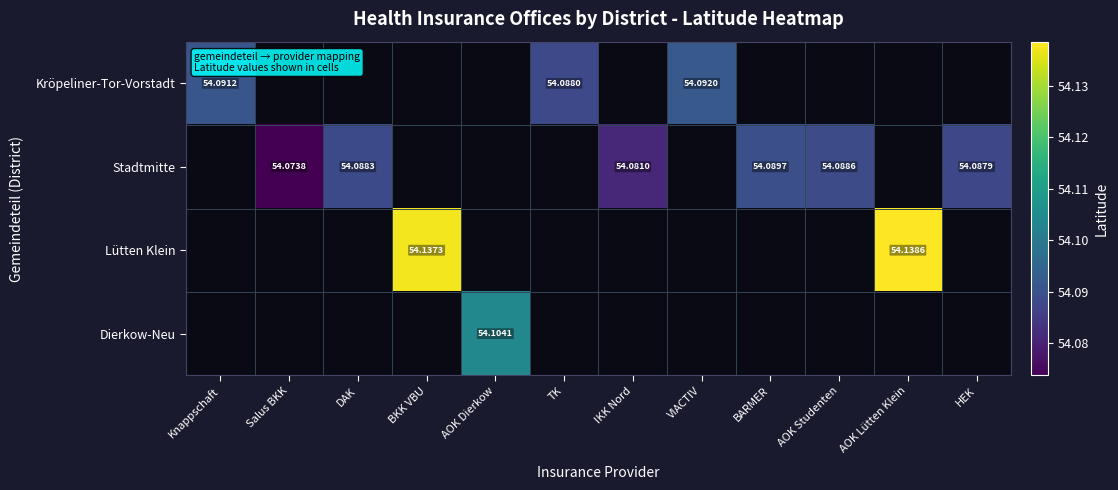

True or false: Lütten Klein has a value of 54.1 at AOK Lütten Klein.

True